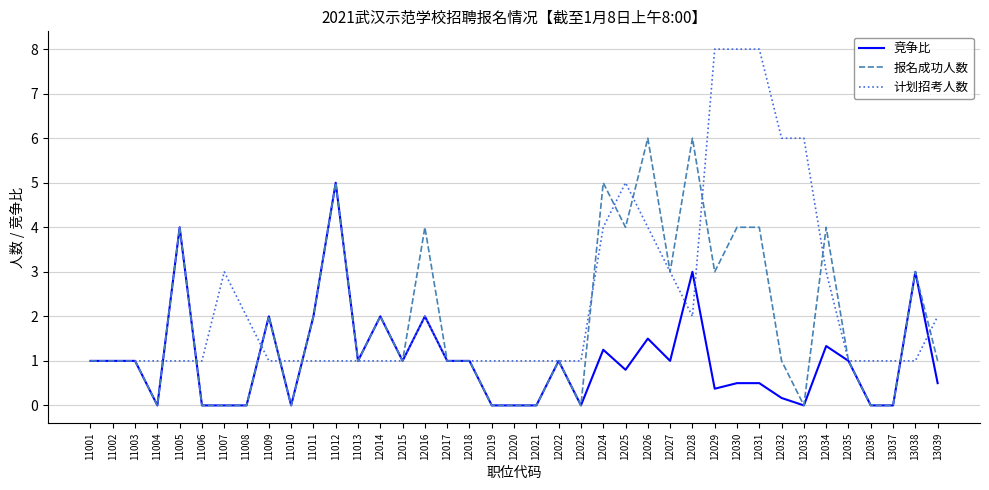

List the series in order of their overall mean, highest first.

计划招考人数, 报名成功人数, 竞争比